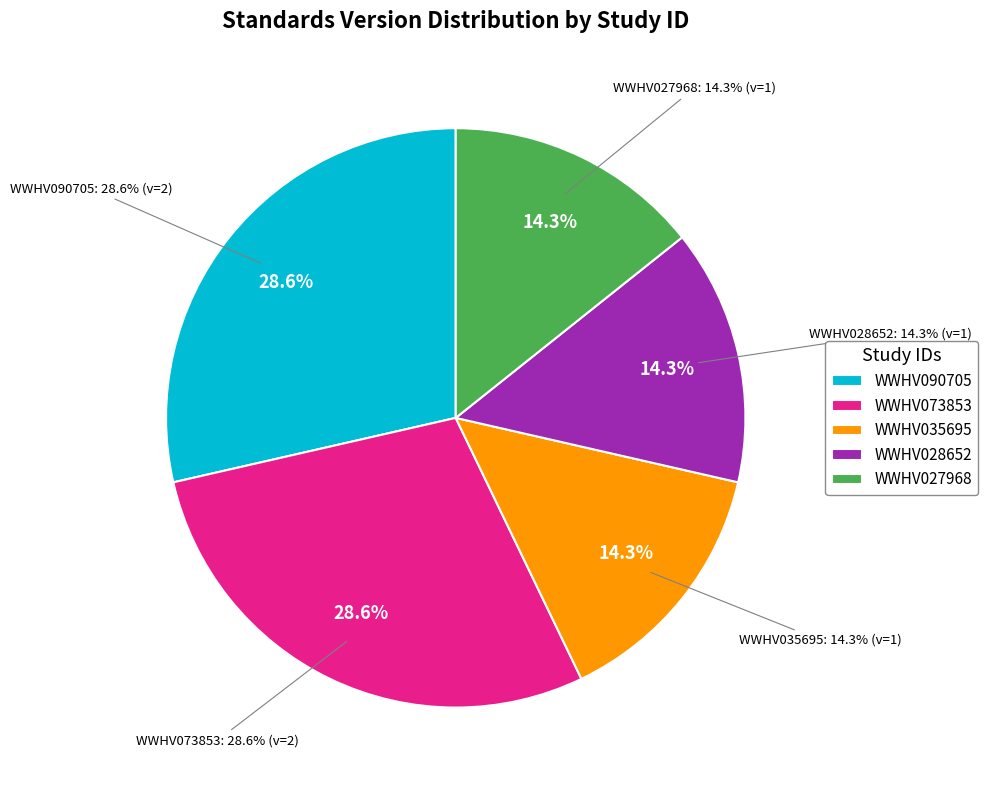

To the nearest percent, what percentage of the pie is WWHV073853?

29%